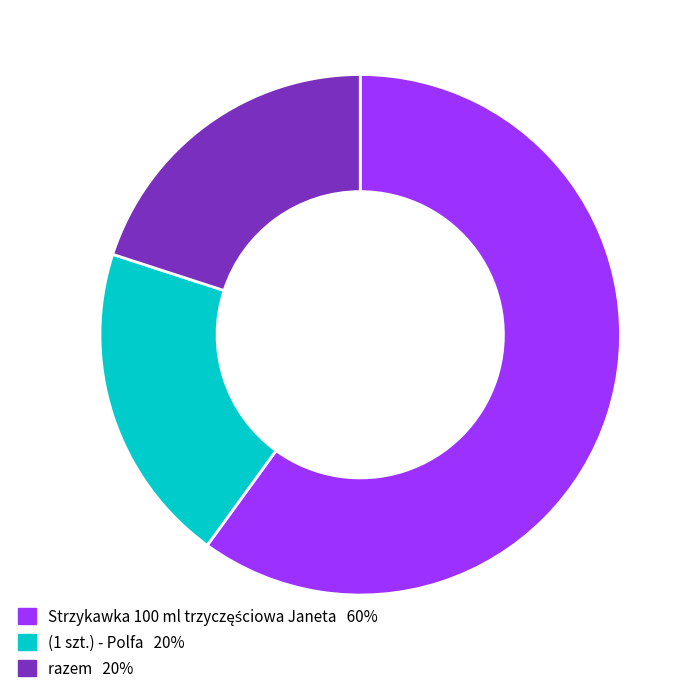

Does any single category account for the majority?

Yes